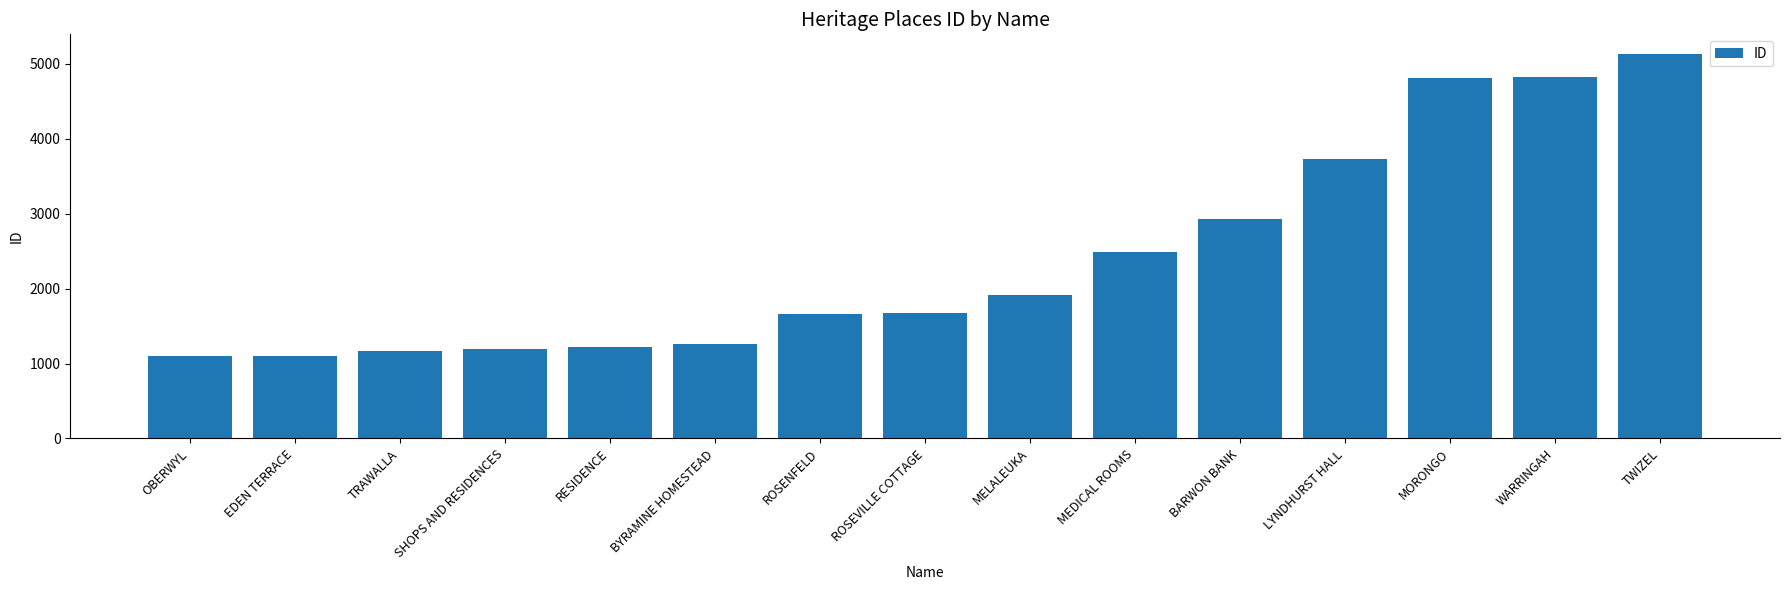

At which label is the value closest to 3119?

BARWON BANK